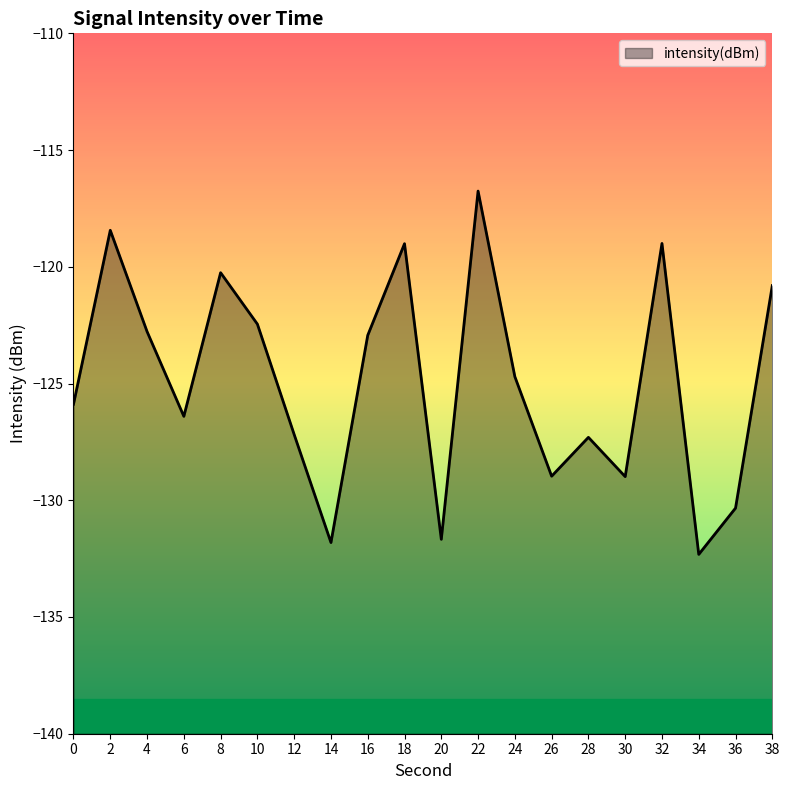

How many categories are shown in the chart?

20